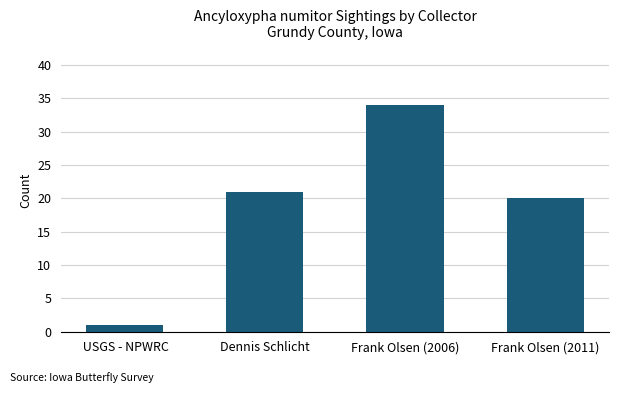

What position from the left is Frank Olsen (2006)?

3